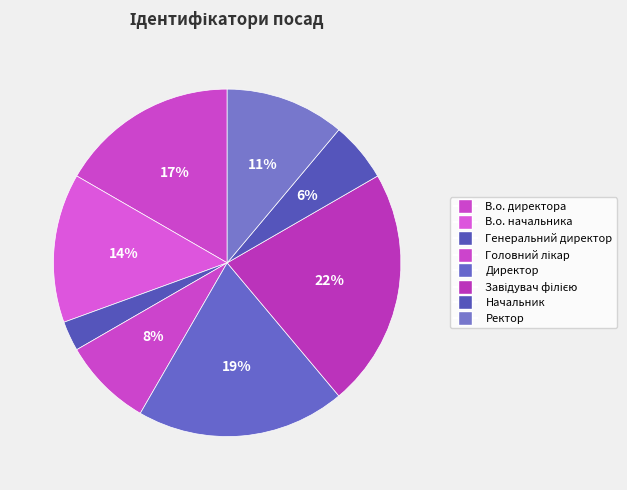

Rank the categories by value from highest to lowest.

Завідувач філією, Директор, В.о. директора, В.о. начальника, Ректор, Головний лікар, Начальник, Генеральний директор